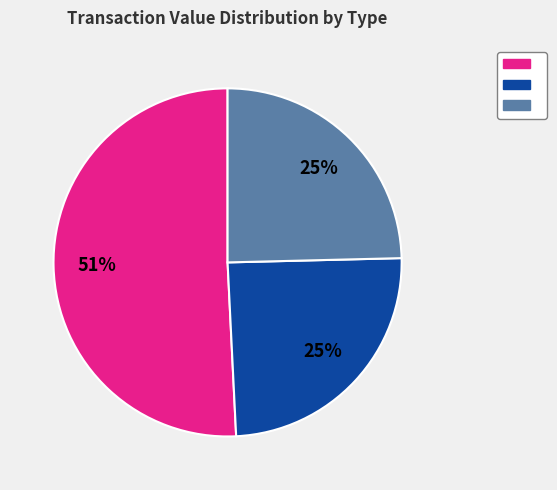

To the nearest percent, what is the average slice percentage?

33%